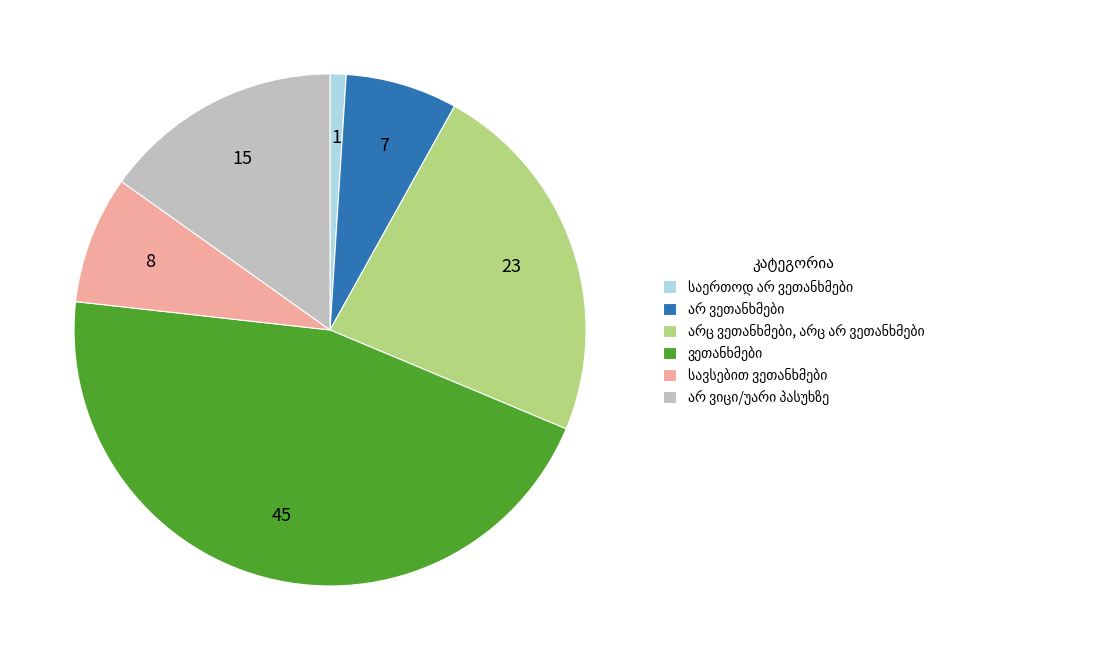

Is there a majority slice in this chart?

No